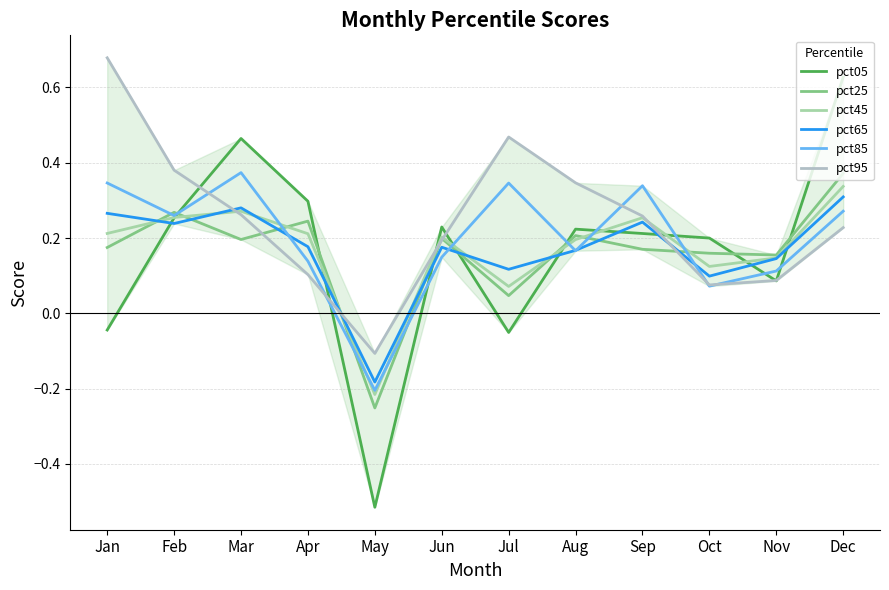

Which category has the lowest value across all series?

May